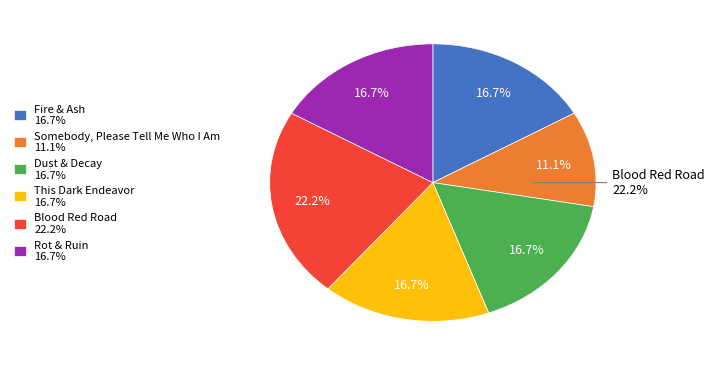

What percentage is the This Dark Endeavor slice, to the nearest percent?

17%